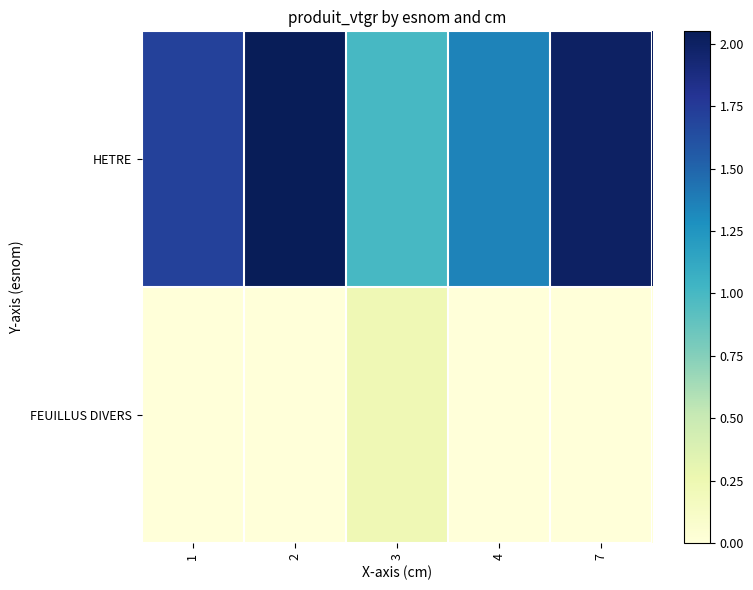

Reading right to left, list all the values displayed in this chart.

HETRE: 7=2.0	4=1.4	3=1.0	2=2.0	1=1.7
FEUILLUS DIVERS: 7=0.0	4=0.0	3=0.2	2=0.0	1=0.0